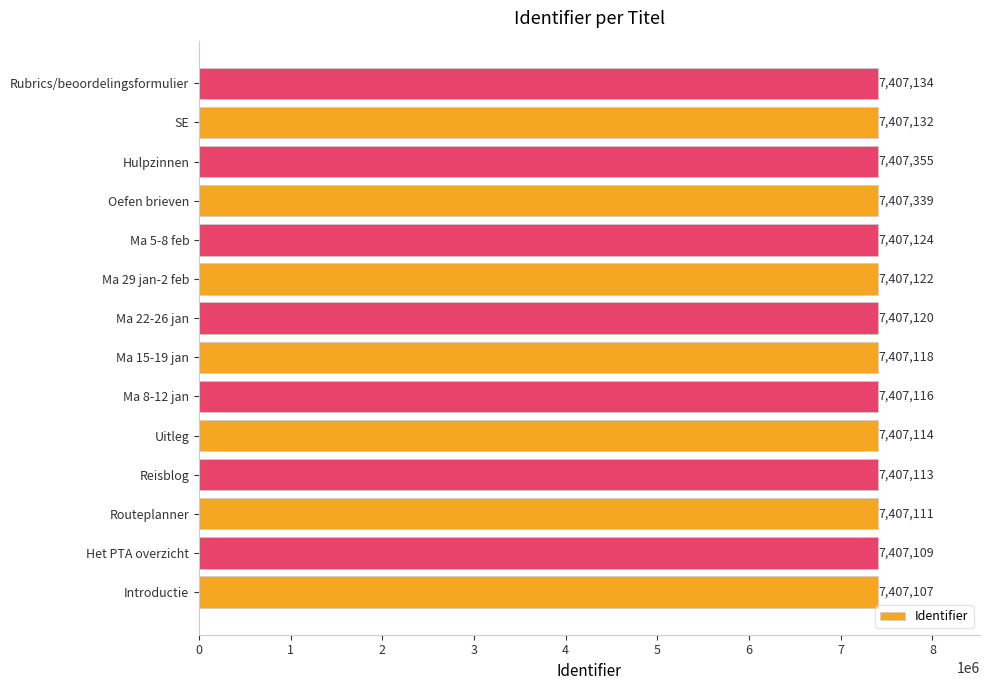

Which has a higher value, Uitleg or Introductie?

Uitleg